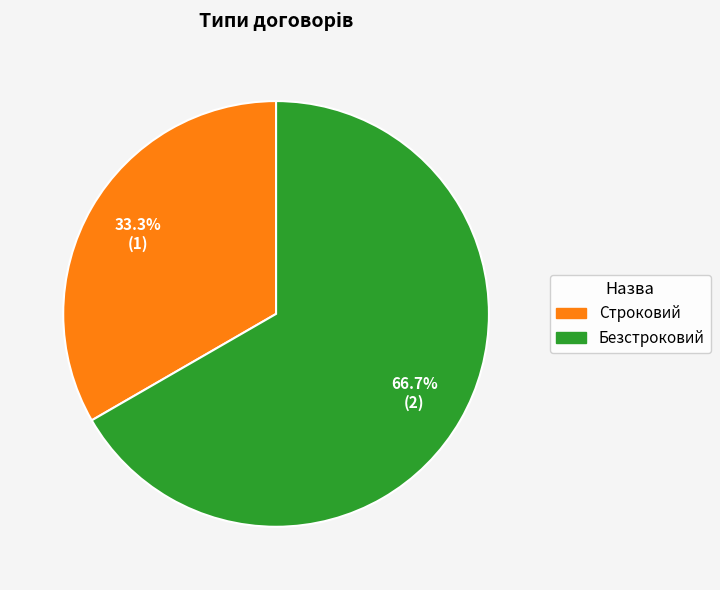

Rank the categories by value from lowest to highest.

Строковий, Безстроковий